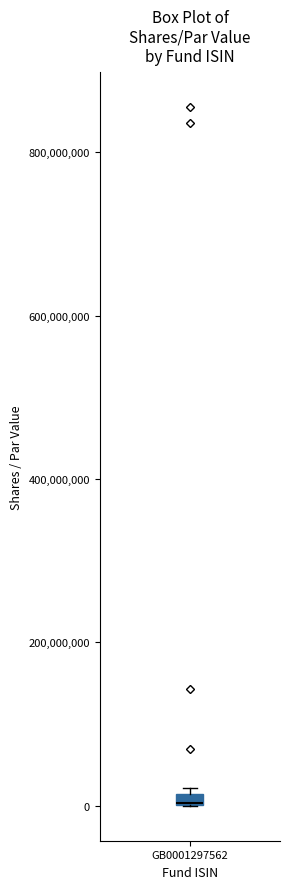

Where is the lower edge of the box for GB0001297562 on the y-axis? The values are not printed on the chart, so give them approximately, as read against the axis.

0